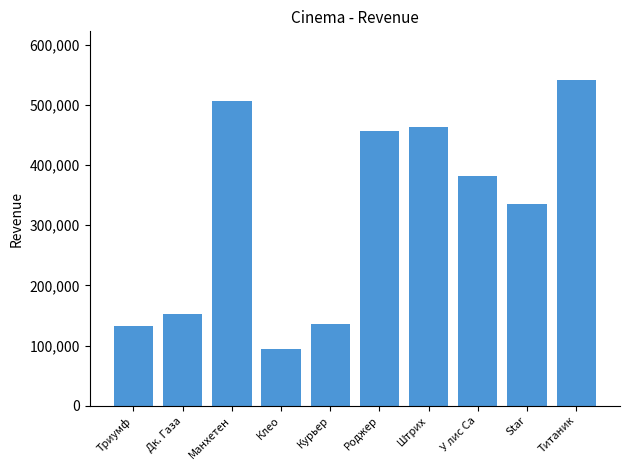

What is the label of the 1st bar from the right?

Титаник